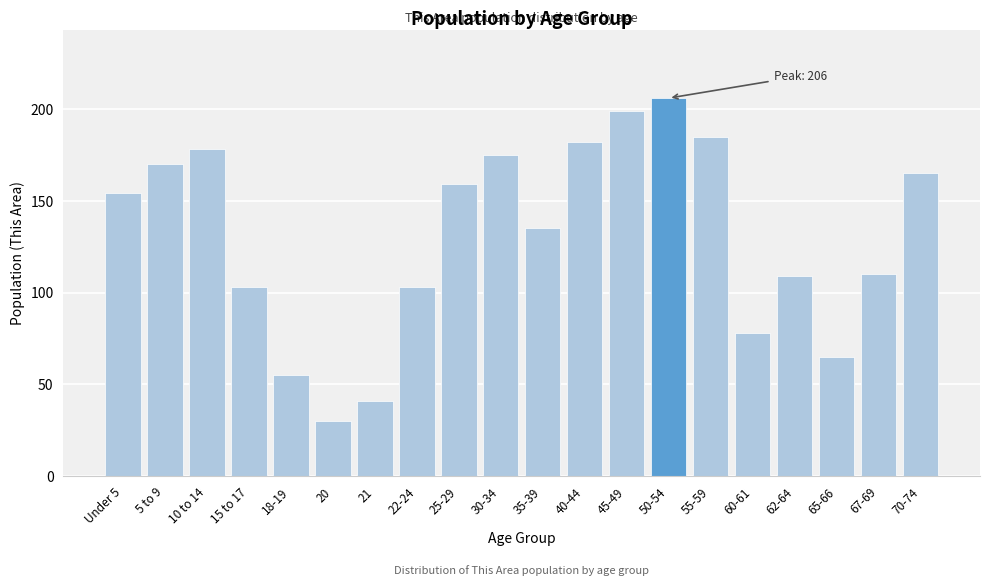

Reading right to left, what are all the values shown in this chart?

70-74=165	67-69=110	65-66=65	62-64=109	60-61=78	55-59=185	50-54=206	45-49=199	40-44=182	35-39=135	30-34=175	25-29=159	22-24=103	21=41	20=30	18-19=55	15 to 17=103	10 to 14=178	5 to 9=170	Under 5=154